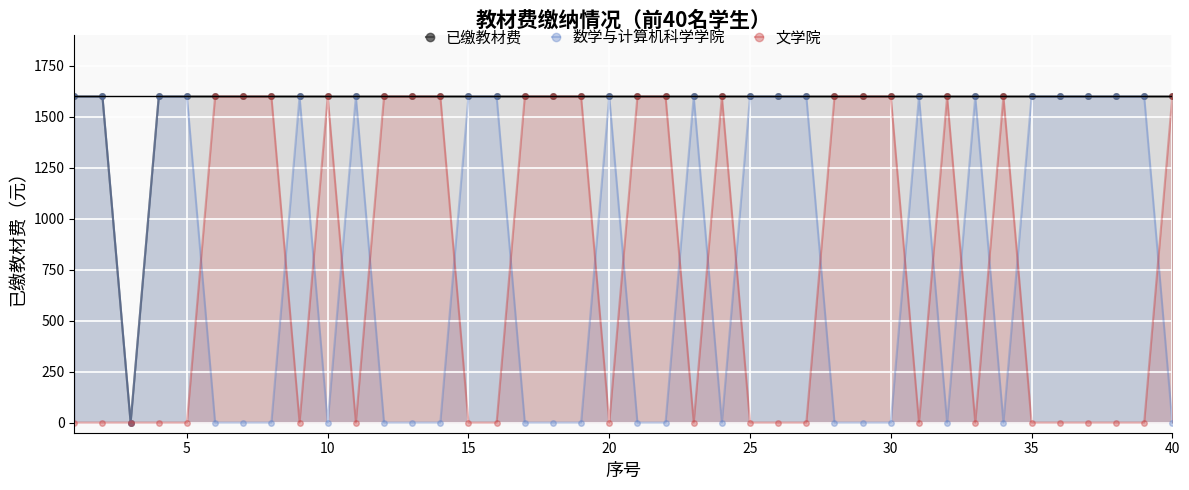

At which category does the chart reach its minimum across all series?

10